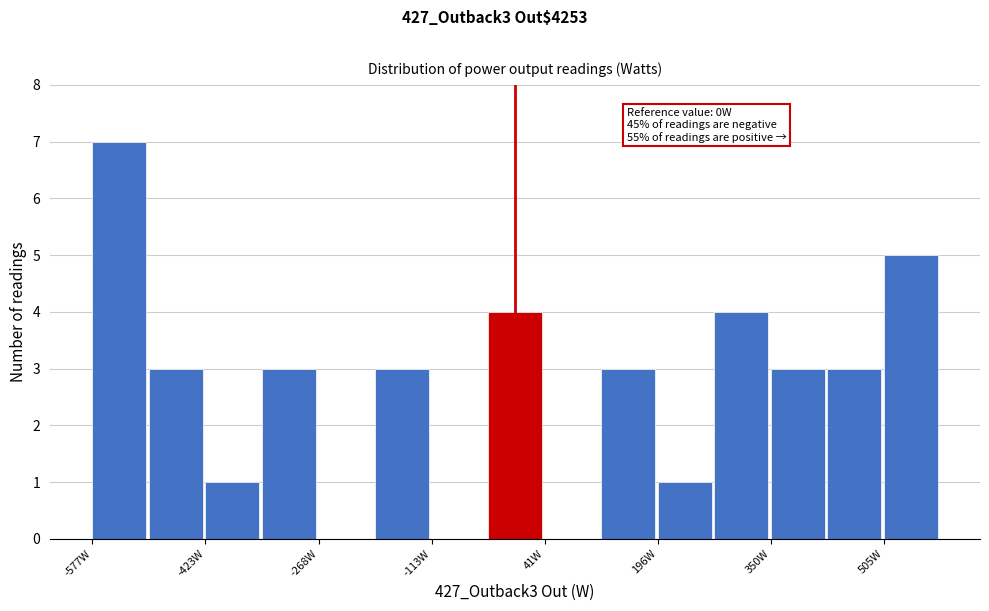

Around what value on the x-axis is the tallest bar? Give the approximate position of its centre, as read against the axis.

-540